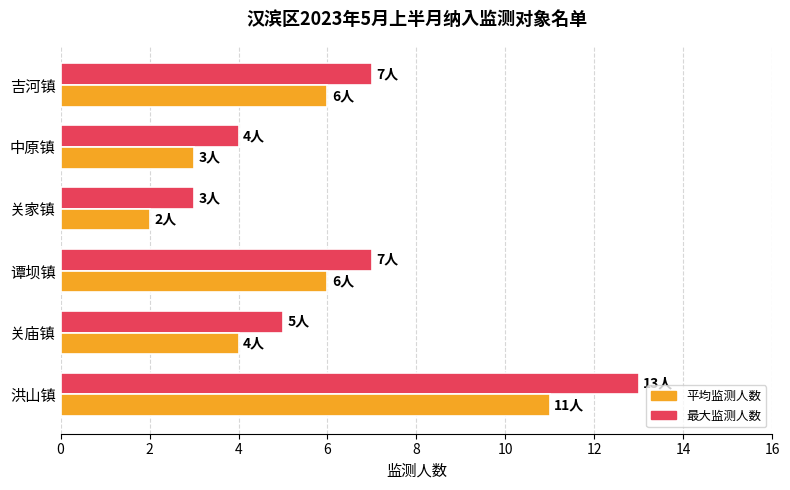

What is the maximum value shown in the chart?

13